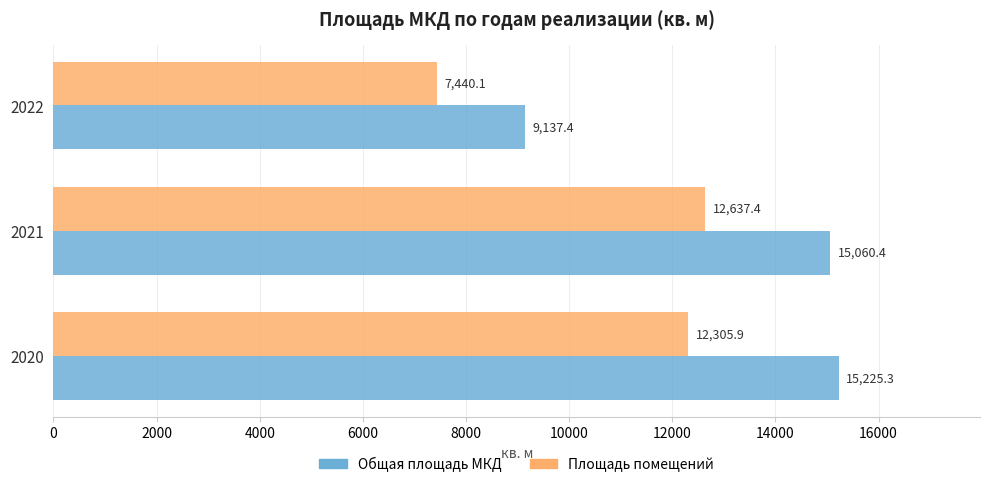

How many data points does each series have?

3